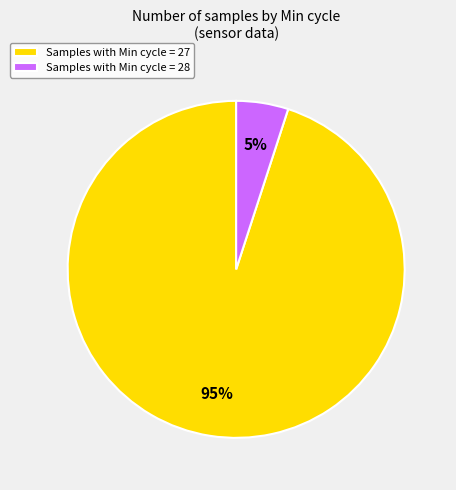

Between Samples with Min cycle = 28 and Samples with Min cycle = 27, which is larger?

Samples with Min cycle = 27